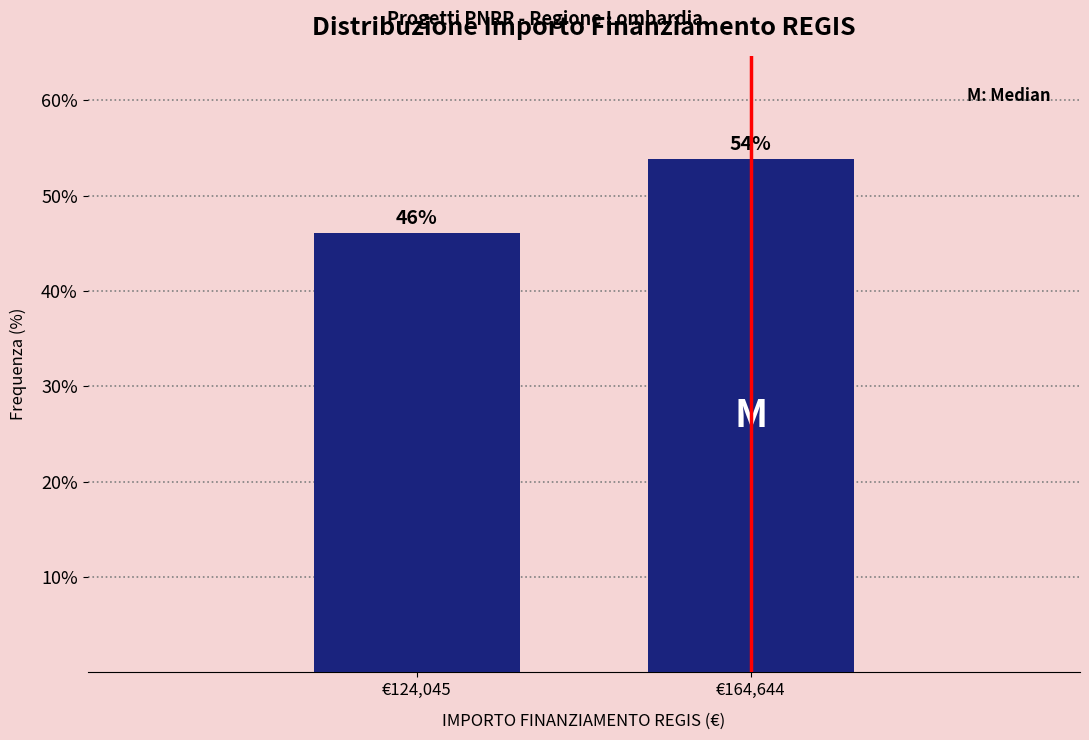

Is it true that the value at €124,045 is 19.9?

False